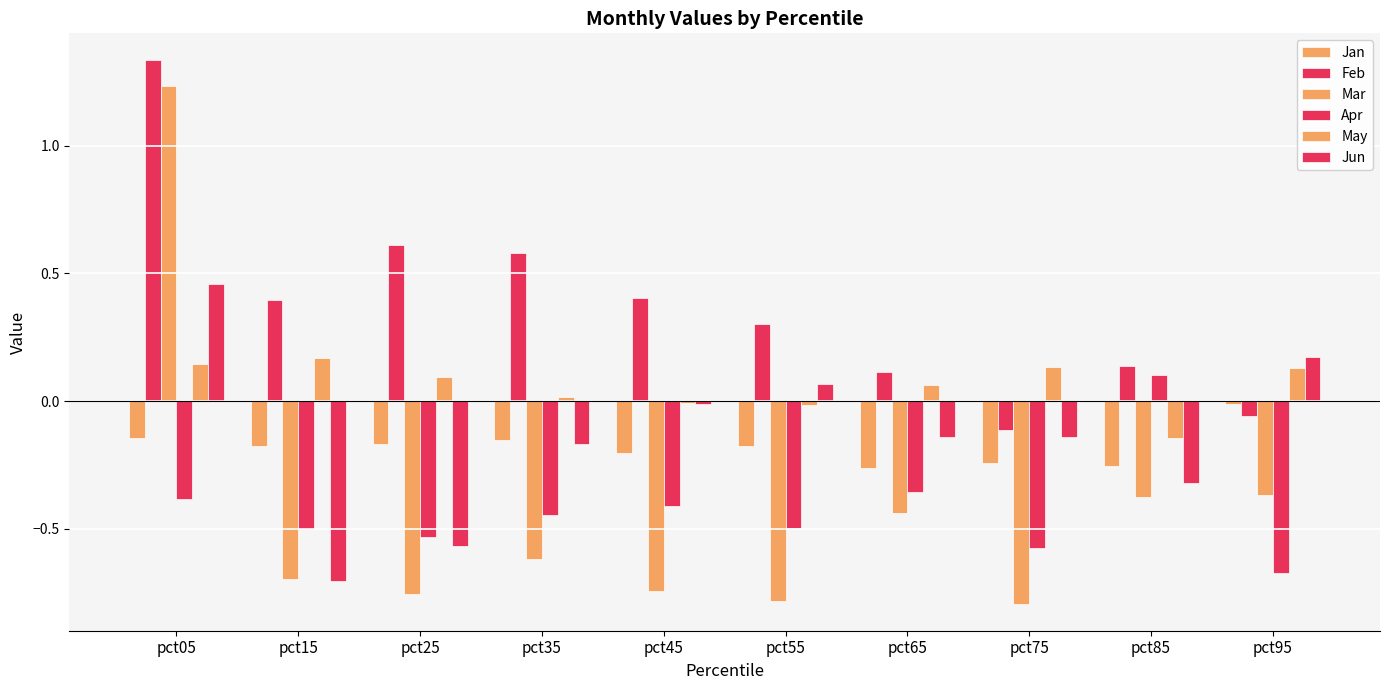

Reading right to left, list all the values displayed in this chart.

Jan: pct95=-0.0	pct85=-0.3	pct75=-0.2	pct65=-0.3	pct55=-0.2	pct45=-0.2	pct35=-0.2	pct25=-0.2	pct15=-0.2	pct05=-0.1
Feb: pct95=-0.1	pct85=0.1	pct75=-0.1	pct65=0.1	pct55=0.3	pct45=0.4	pct35=0.6	pct25=0.6	pct15=0.4	pct05=1.3
Mar: pct95=-0.4	pct85=-0.4	pct75=-0.8	pct65=-0.4	pct55=-0.8	pct45=-0.7	pct35=-0.6	pct25=-0.8	pct15=-0.7	pct05=1.2
Apr: pct95=-0.7	pct85=0.1	pct75=-0.6	pct65=-0.4	pct55=-0.5	pct45=-0.4	pct35=-0.4	pct25=-0.5	pct15=-0.5	pct05=-0.4
May: pct95=0.1	pct85=-0.1	pct75=0.1	pct65=0.1	pct55=-0.0	pct45=-0.0	pct35=0.0	pct25=0.1	pct15=0.2	pct05=0.1
Jun: pct95=0.2	pct85=-0.3	pct75=-0.1	pct65=-0.1	pct55=0.1	pct45=-0.0	pct35=-0.2	pct25=-0.6	pct15=-0.7	pct05=0.5